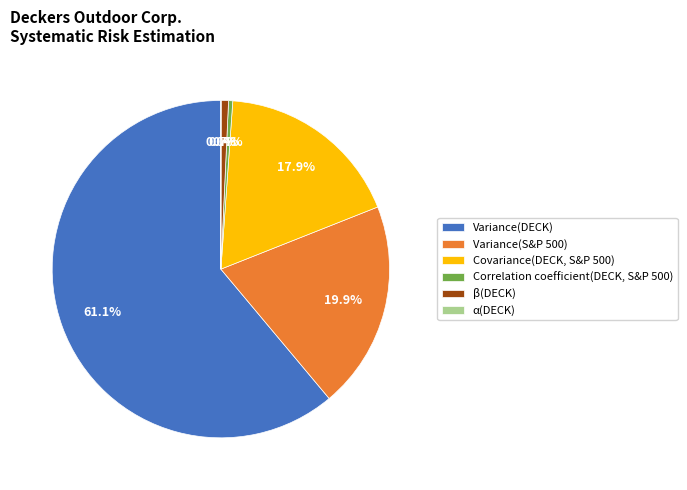

Which has a higher value, Variance(DECK) or Correlation coefficient(DECK, S&P 500)?

Variance(DECK)